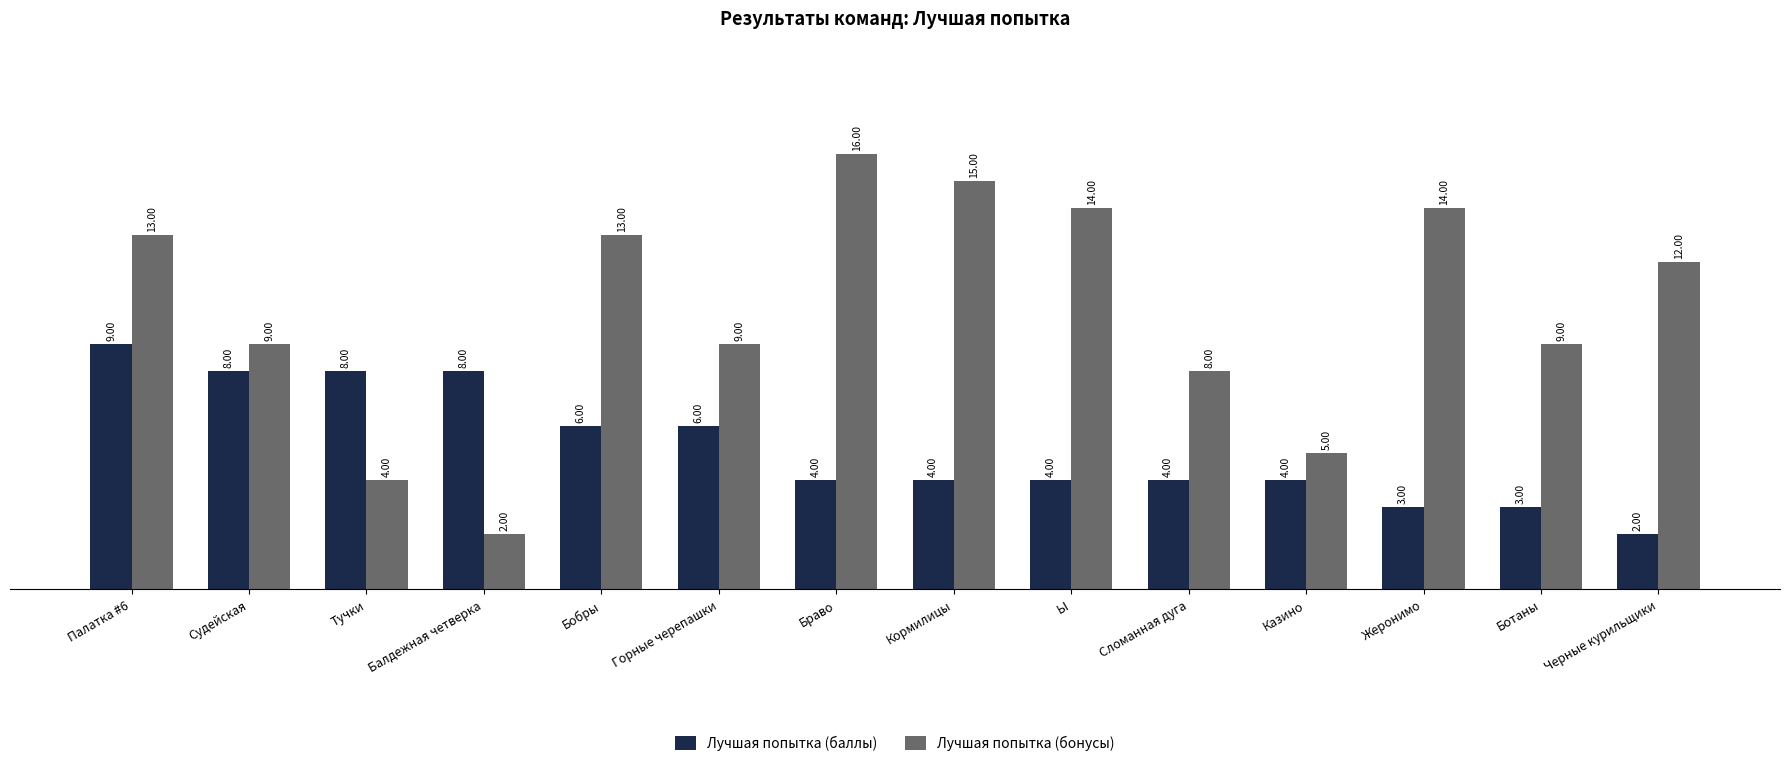

Reading left to right, what are all the values shown in this chart?

Лучшая попытка (баллы): 9	8	8	8	6	6	4	4	4	4	4	3	3	2
Лучшая попытка (бонусы): 13	9	4	2	13	9	16	15	14	8	5	14	9	12